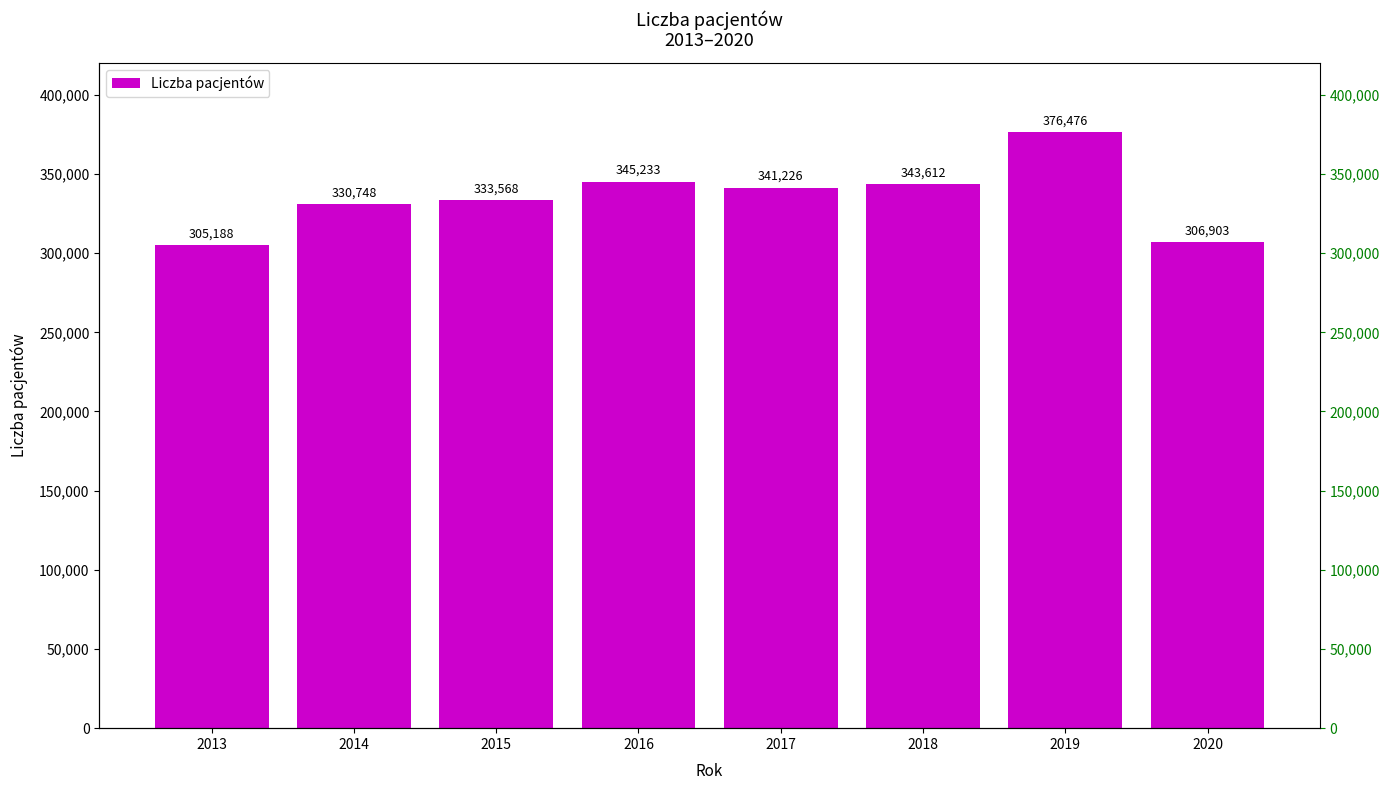

Rank the categories by value from lowest to highest.

2013, 2020, 2014, 2015, 2017, 2018, 2016, 2019